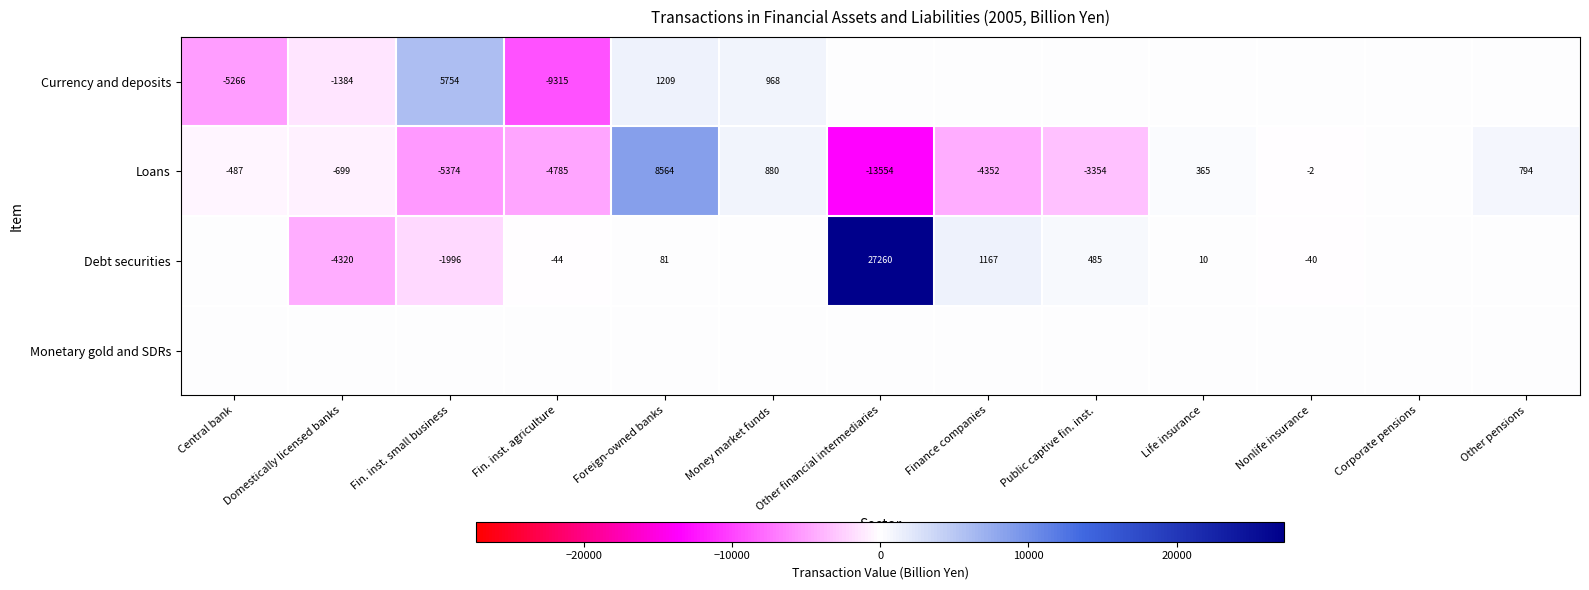

What is the difference between the Debt securities values at Fin. inst. agriculture and Nonlife insurance?

4